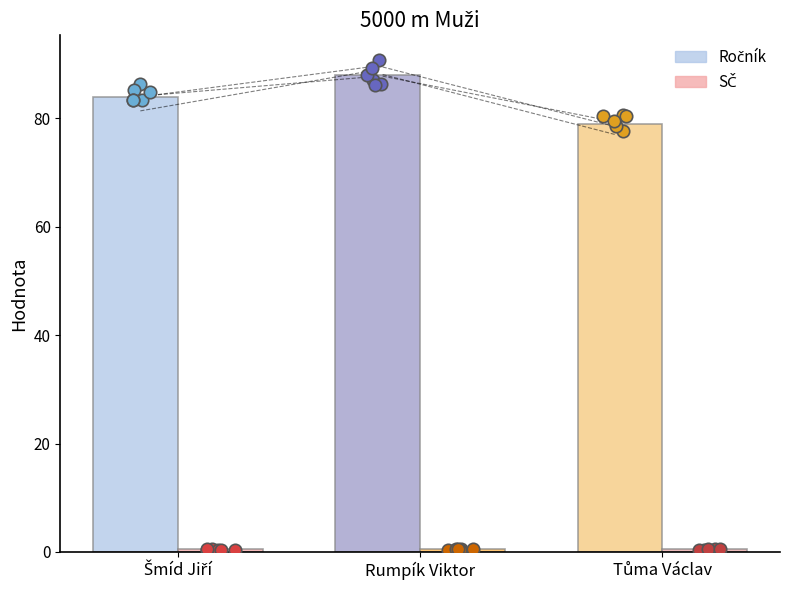

Which series reaches the minimum Y coordinate?

SČ